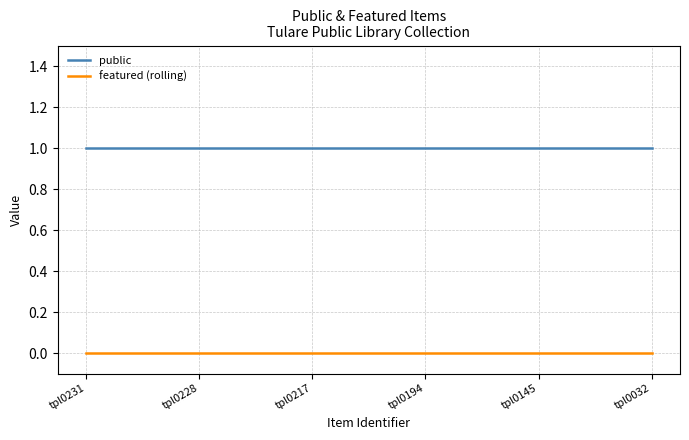

Is it true that featured (rolling) equals 0 at tpl0032?

True